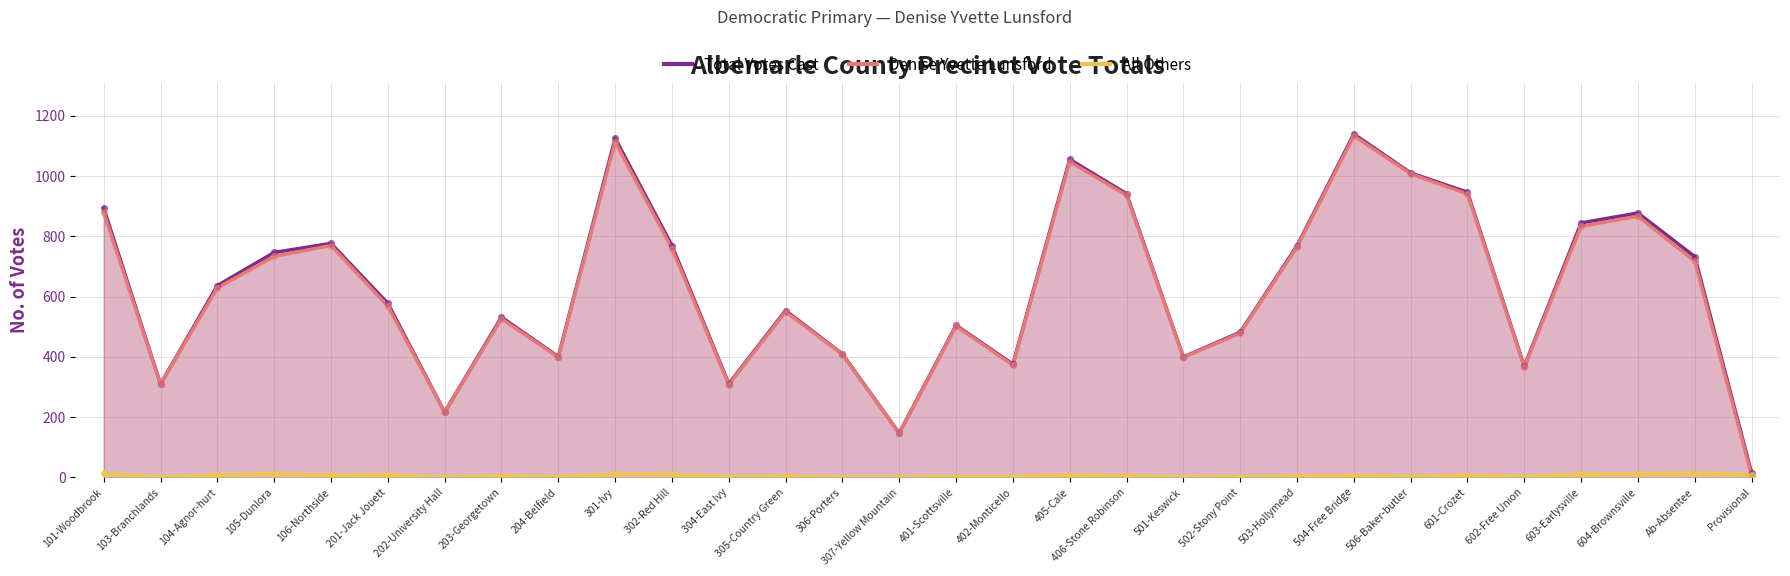

Is the value of All Others at 602-Free Union greater than the value of Total Votes Cast at 105-Dunlora?

No